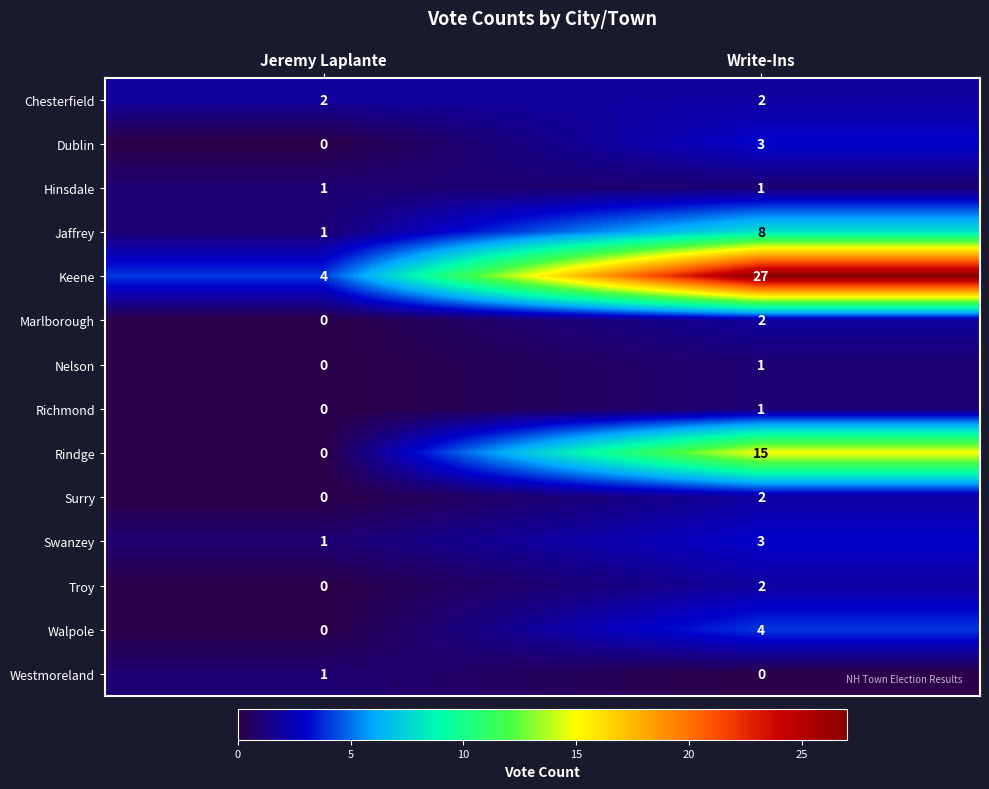

How many series are shown in this chart?

14